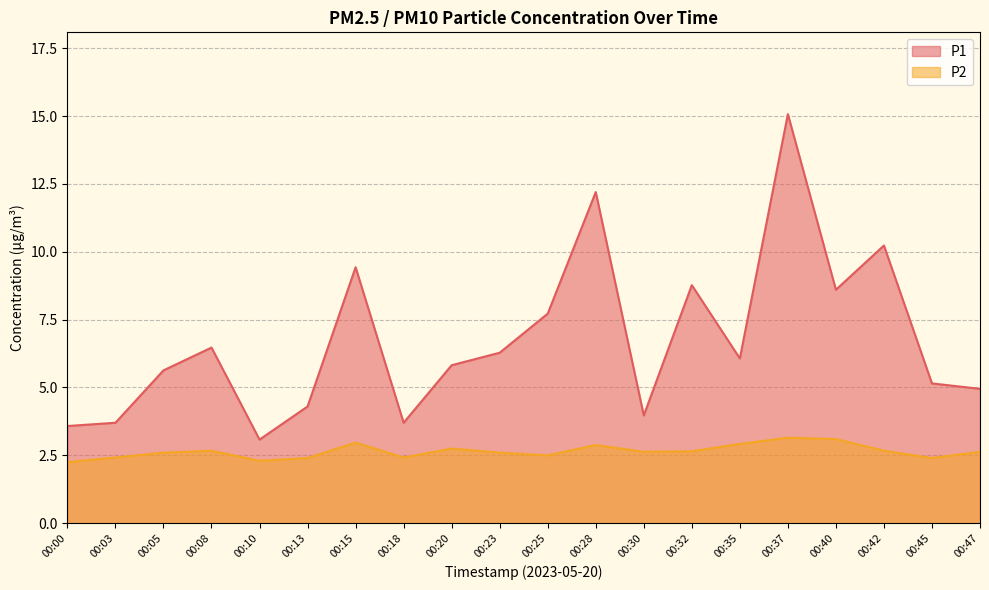

True or false: P1 has more than 0 interior local peaks.

True